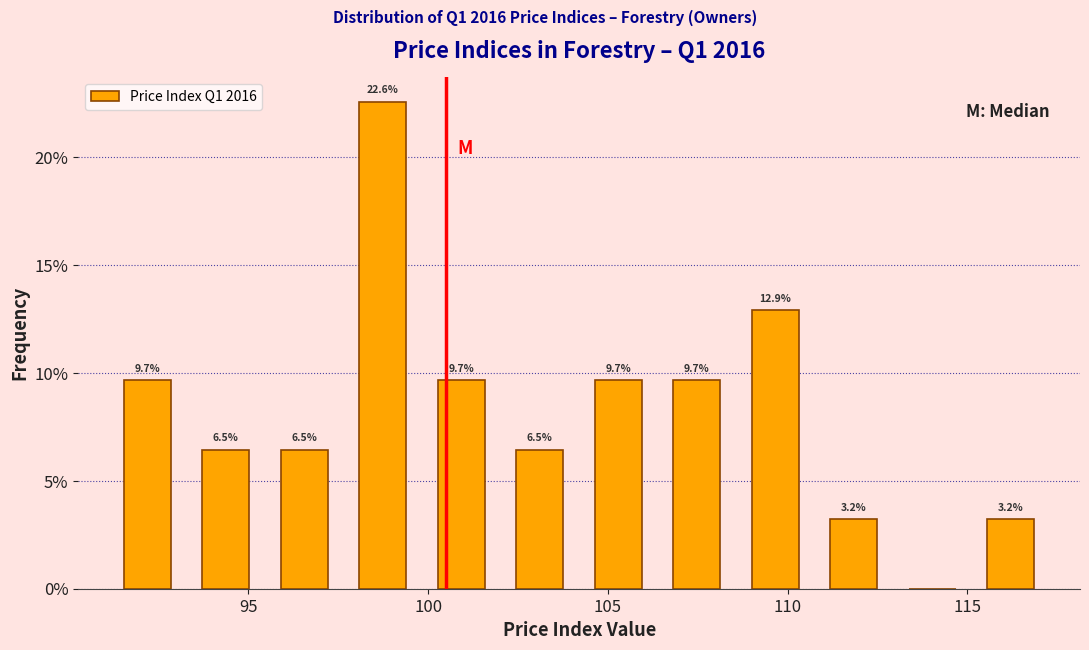

Which range on the x-axis has the tallest bar?

97.5 to 100.0